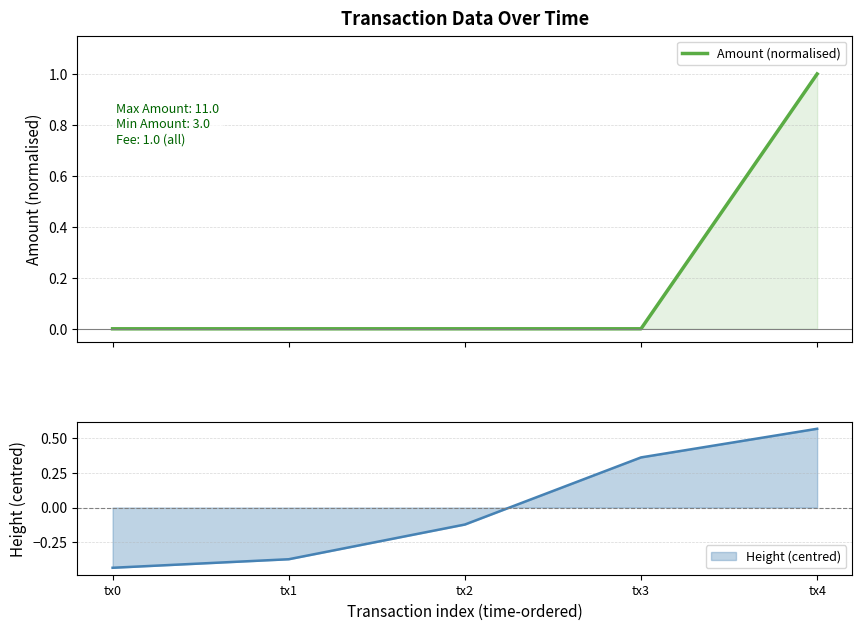

True or false: the data shows 1.0 at tx4.

True